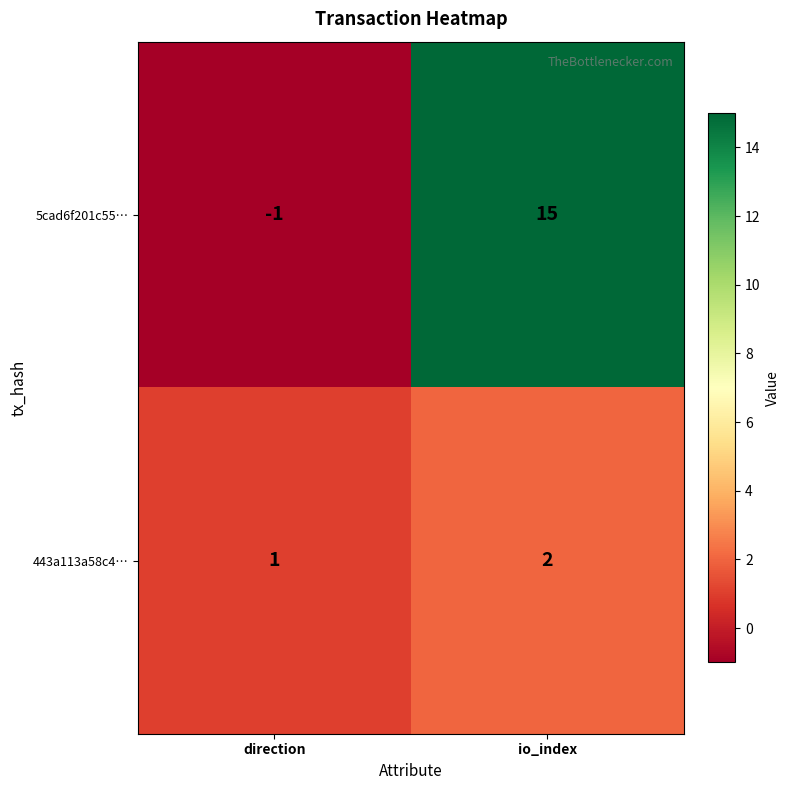

Where is 443a113a58c4… nearest to the value 1?

direction